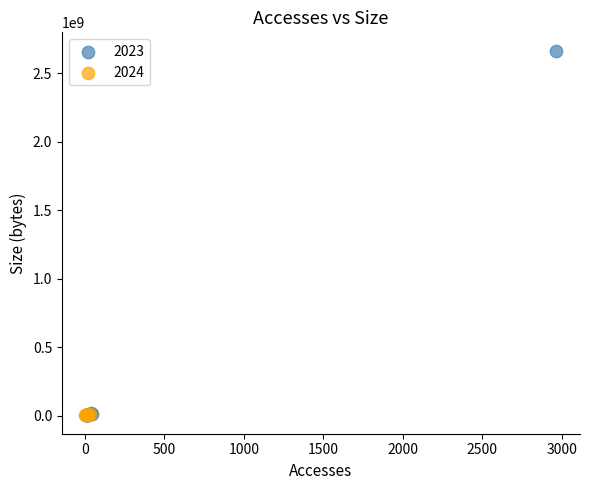

Which series has the widest spread of Y values?

2023